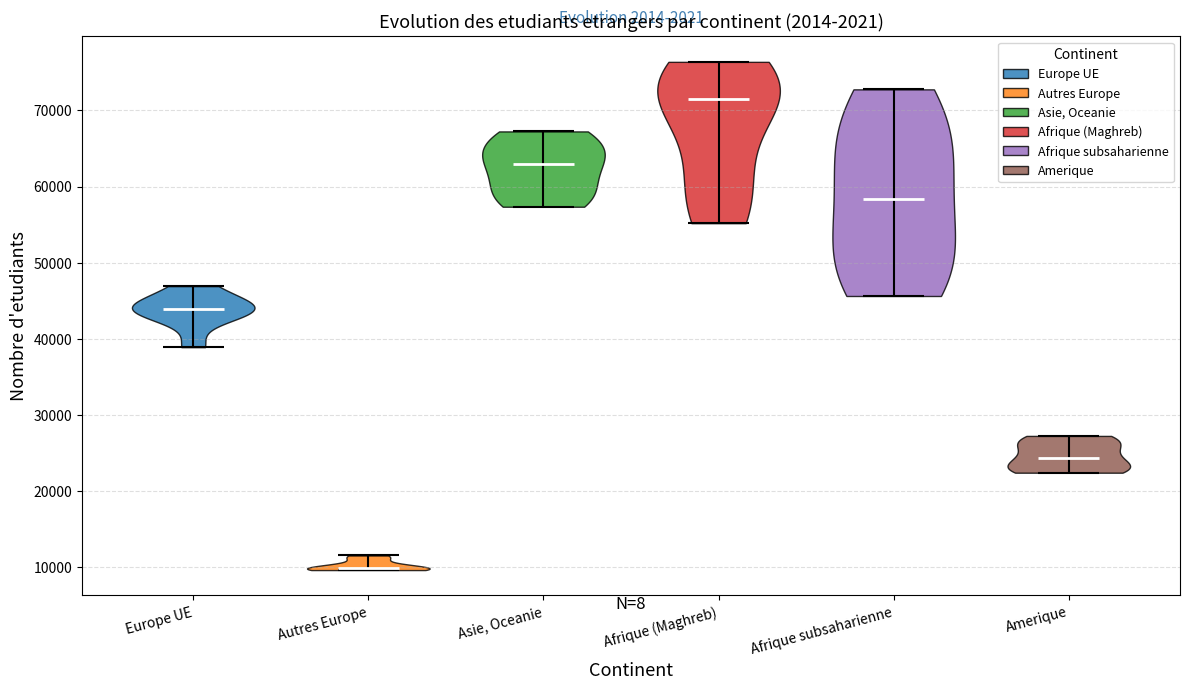

Which violin has the highest median line?

Afrique (Maghreb)